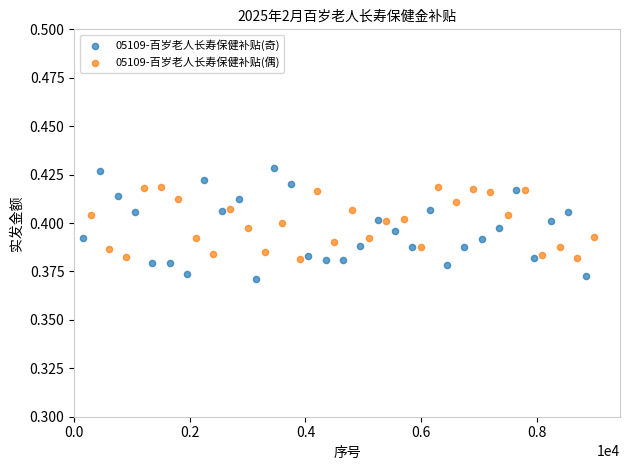

Which series reaches the minimum Y coordinate?

05109-百岁老人长寿保健补贴(奇)